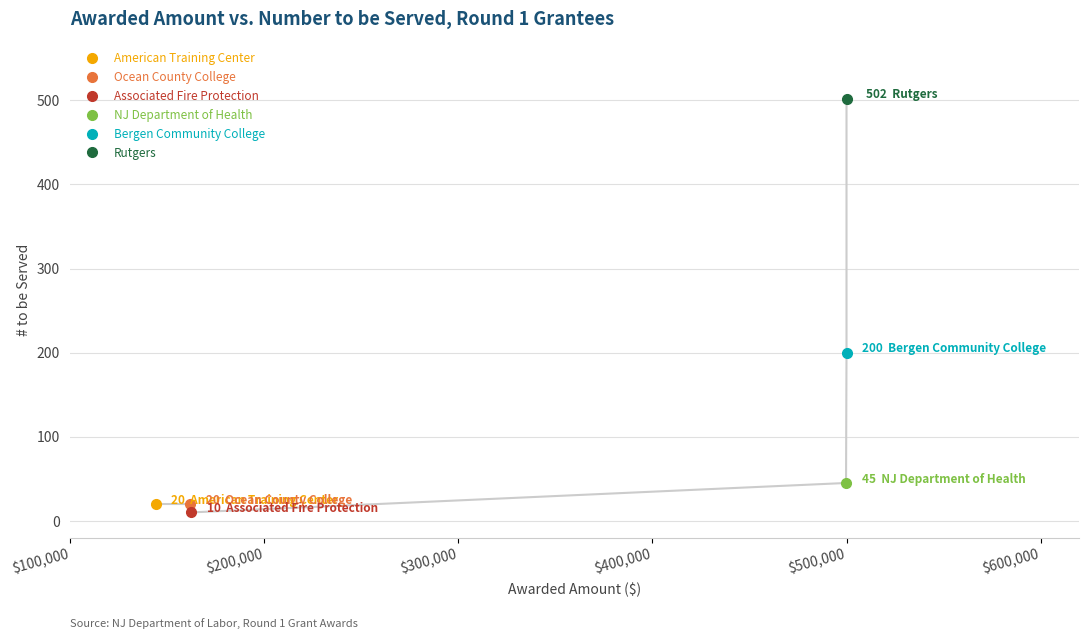

The value at Associated Fire Protection, Inc. is 10. True or false?

True